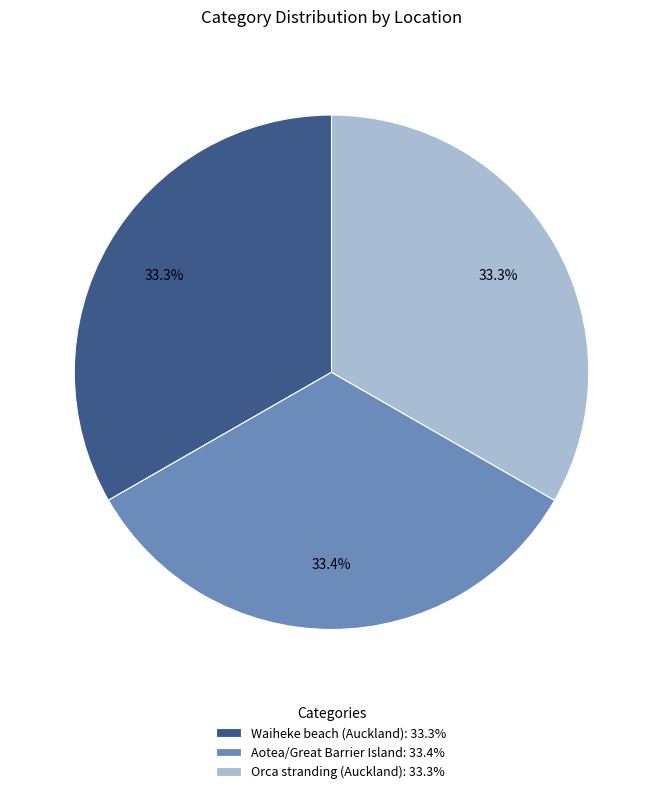

What percentage is the Aotea/Great Barrier Island slice, to the nearest percent?

33%